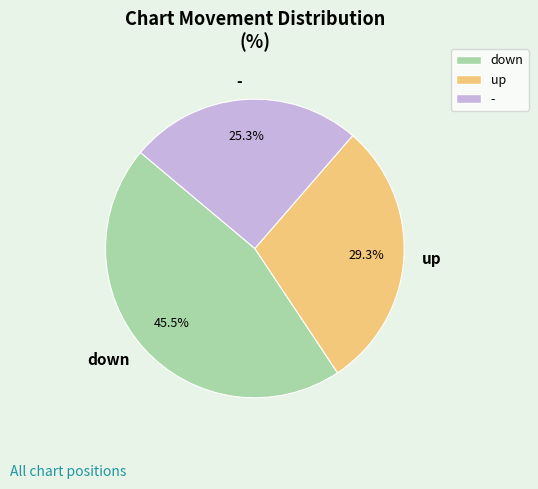

To the nearest percent, what is the average slice percentage?

33%